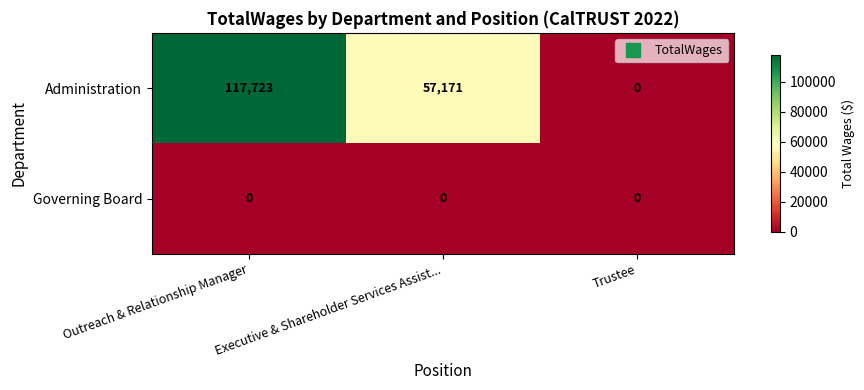

What is the spread (max minus min) of values at Outreach & Relationship Manager?

117723